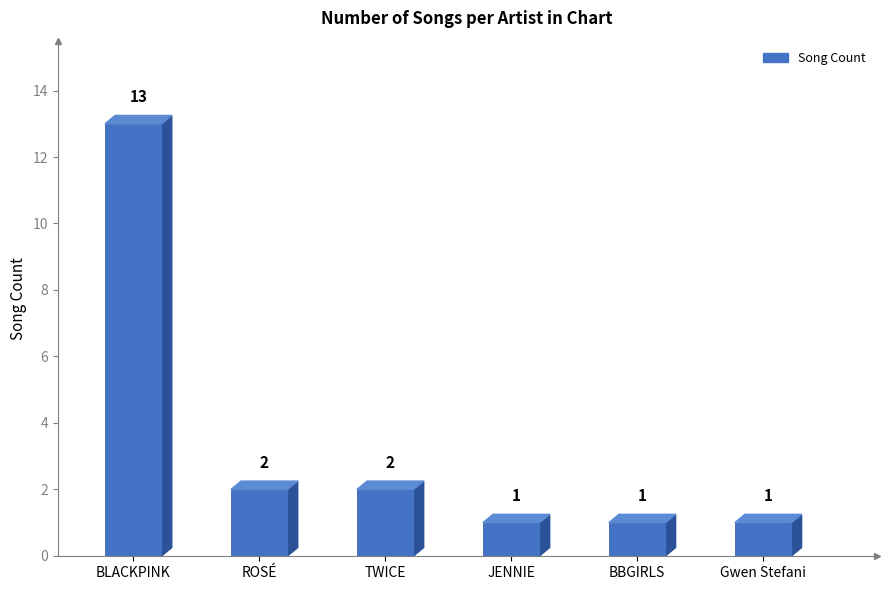

List the labels in order of value, largest first.

BLACKPINK, ROSÉ, TWICE, JENNIE, BBGIRLS, Gwen Stefani